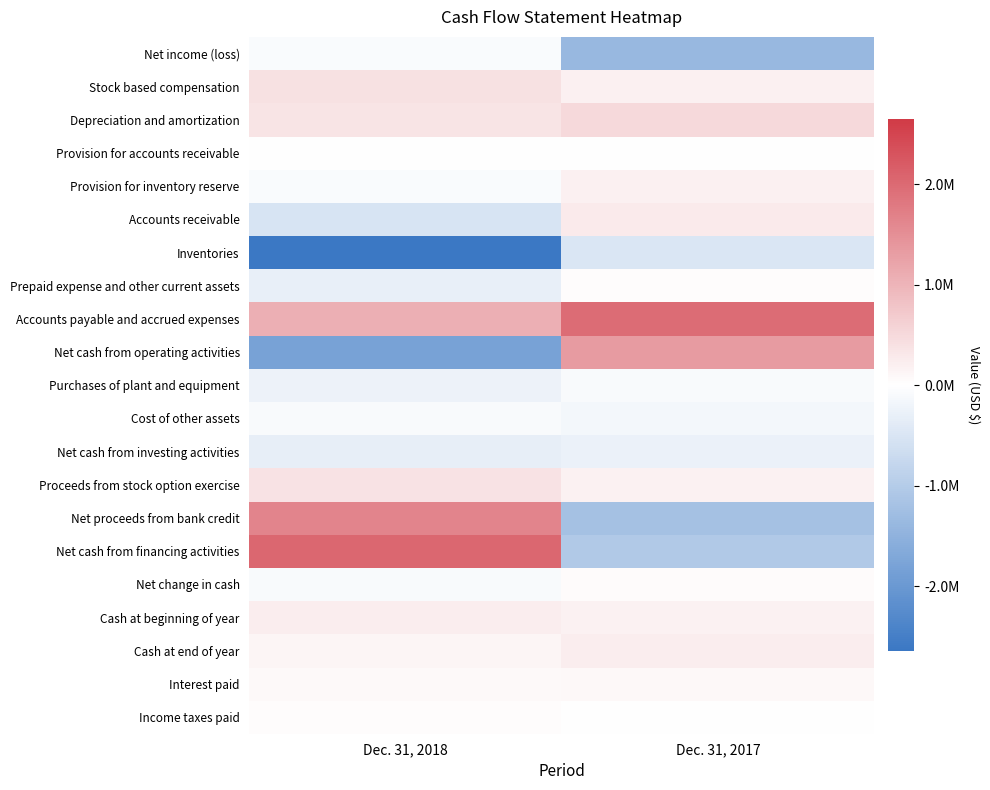

Between Dec. 31, 2018 and Dec. 31, 2017, which is larger?

Dec. 31, 2018